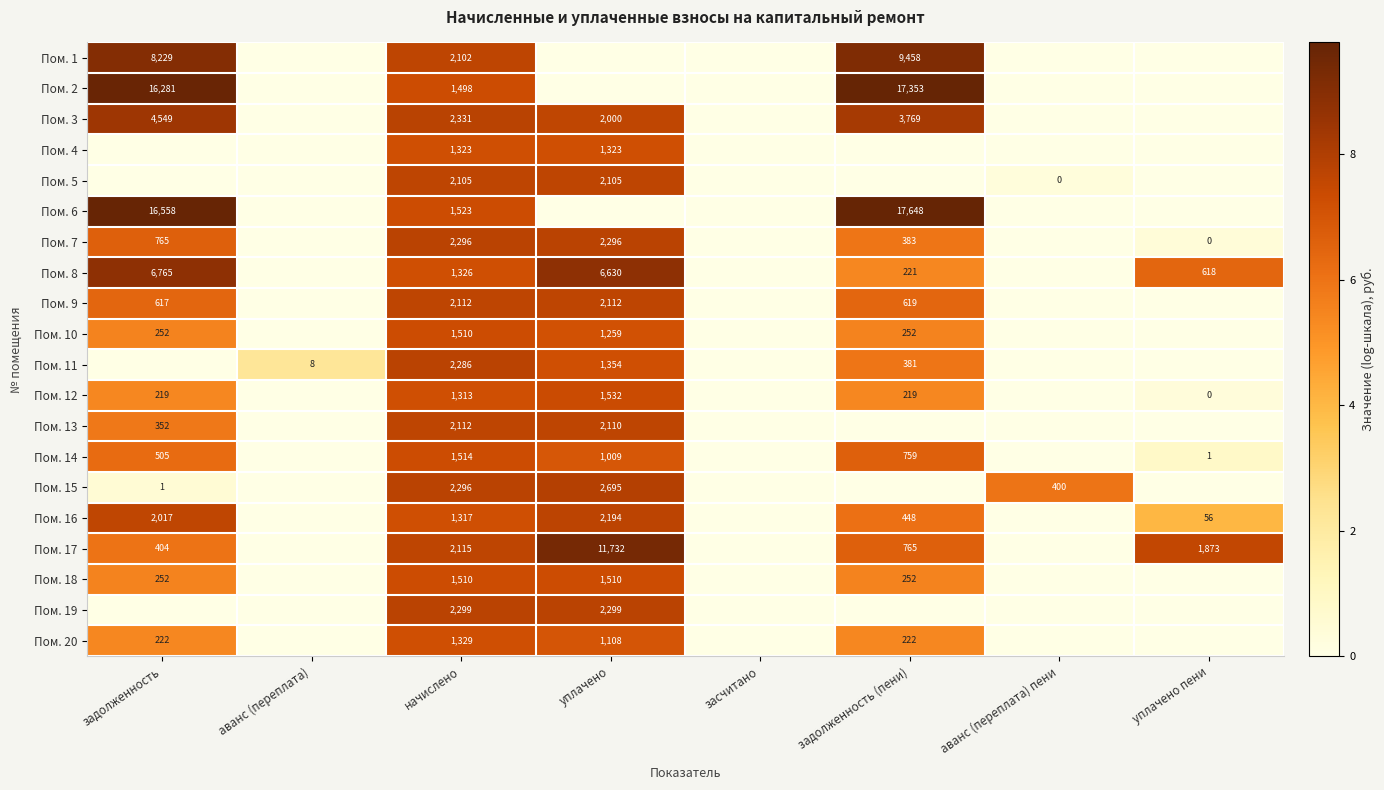

The value of Пом. 18 at задолженность is 68. True or false?

False